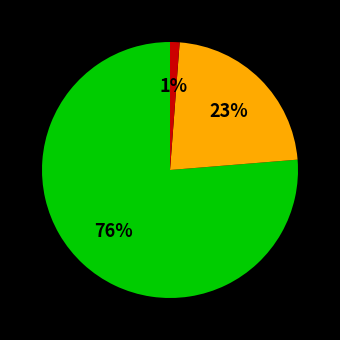

To the nearest percent, what is the difference between the largest and smallest slice percentages?

75%